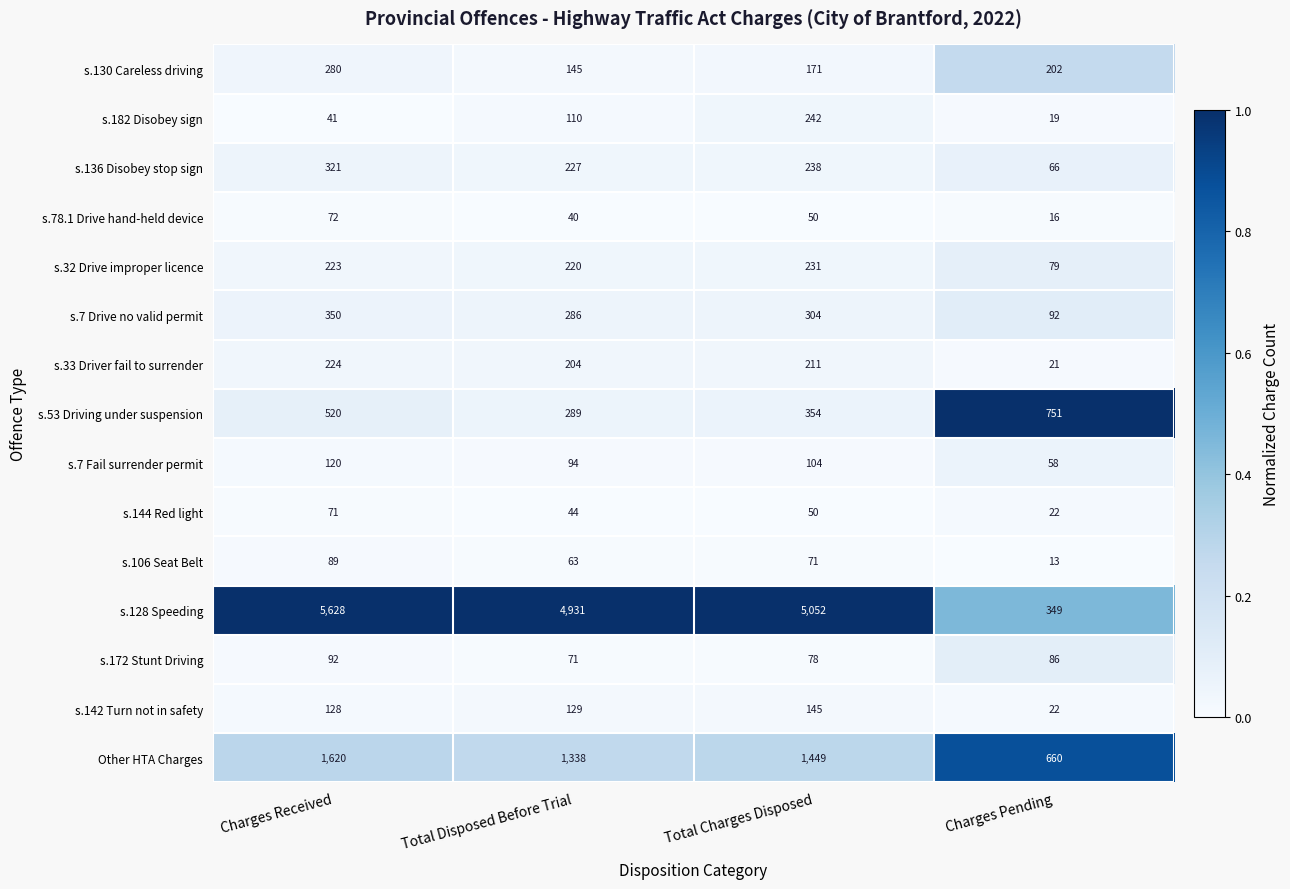

The value of s.136 Disobey stop sign at Total Charges Disposed is 238. True or false?

True